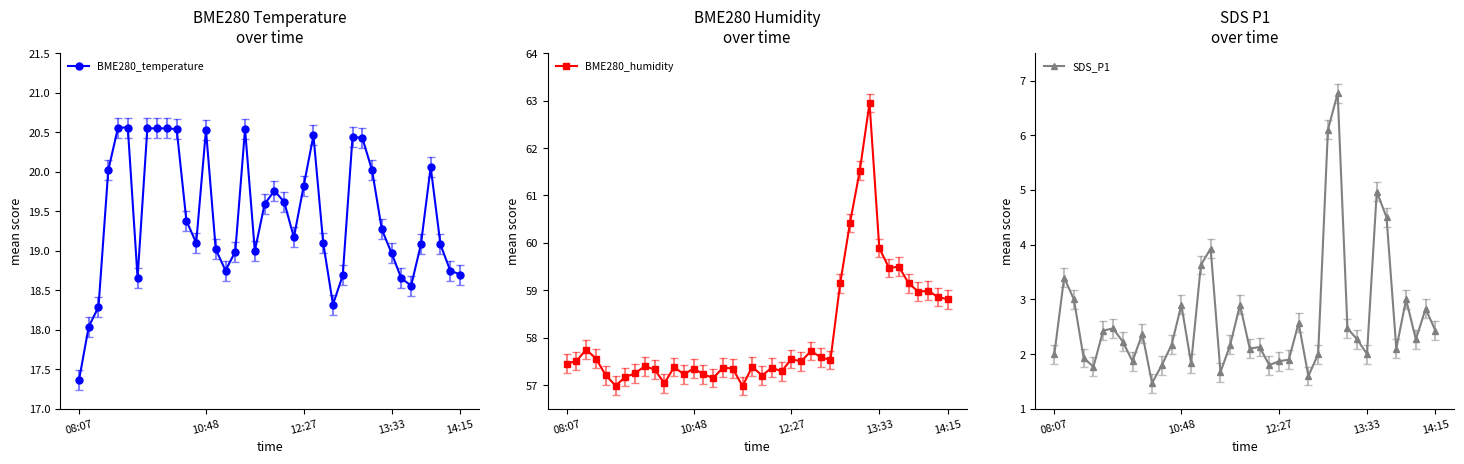

The value of SDS_P1 at 22 is 1.8. True or false?

True